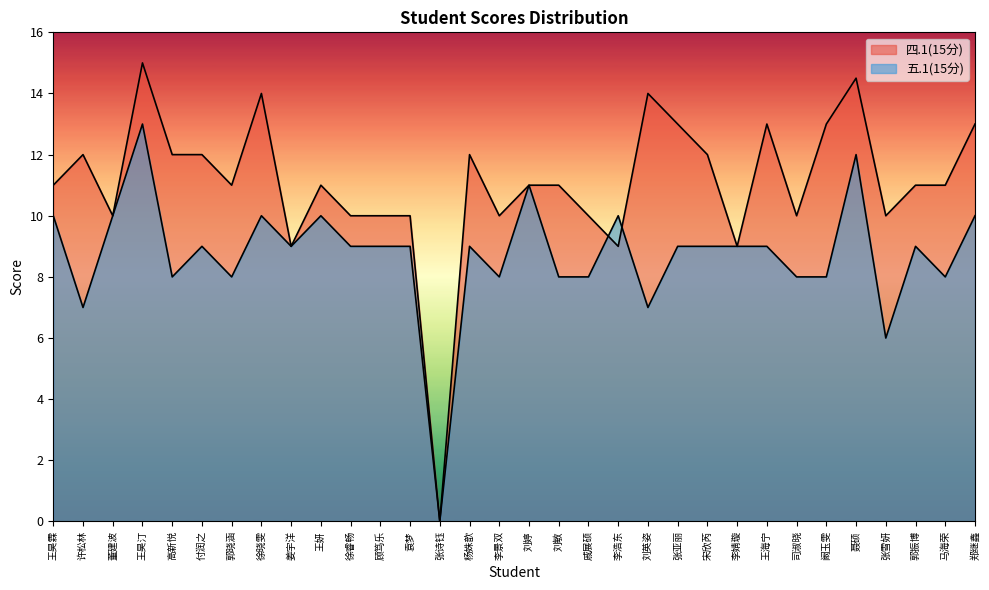

At which label does 四.1(15分) first exceed 11?

许松林